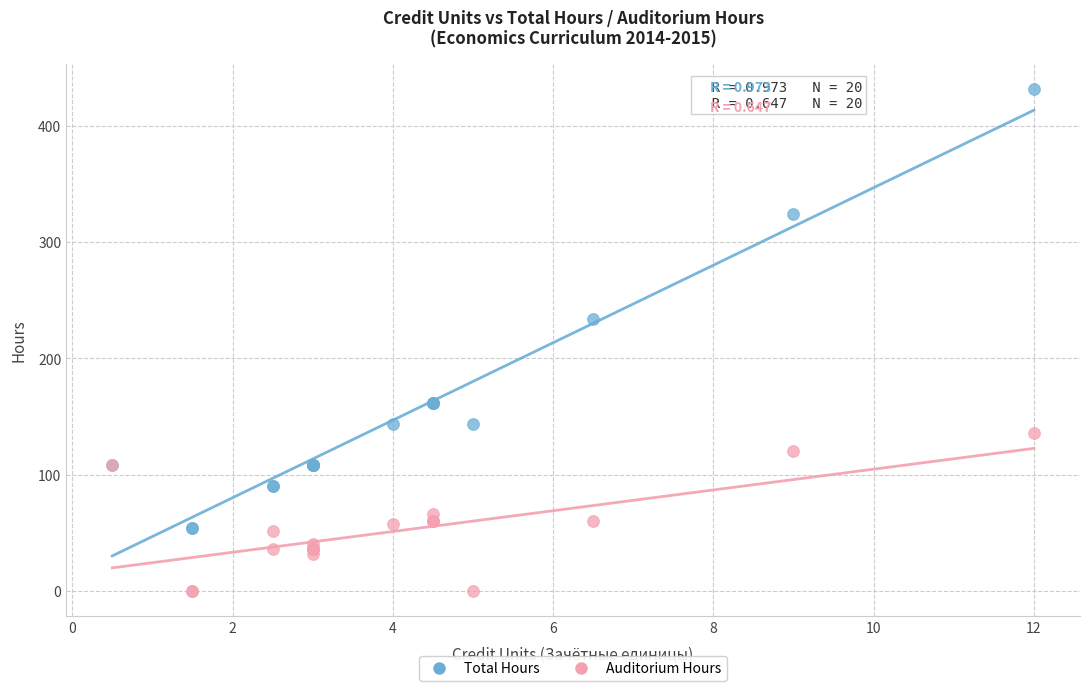

In the Total Hours series, what Y value is closest to 243?

234